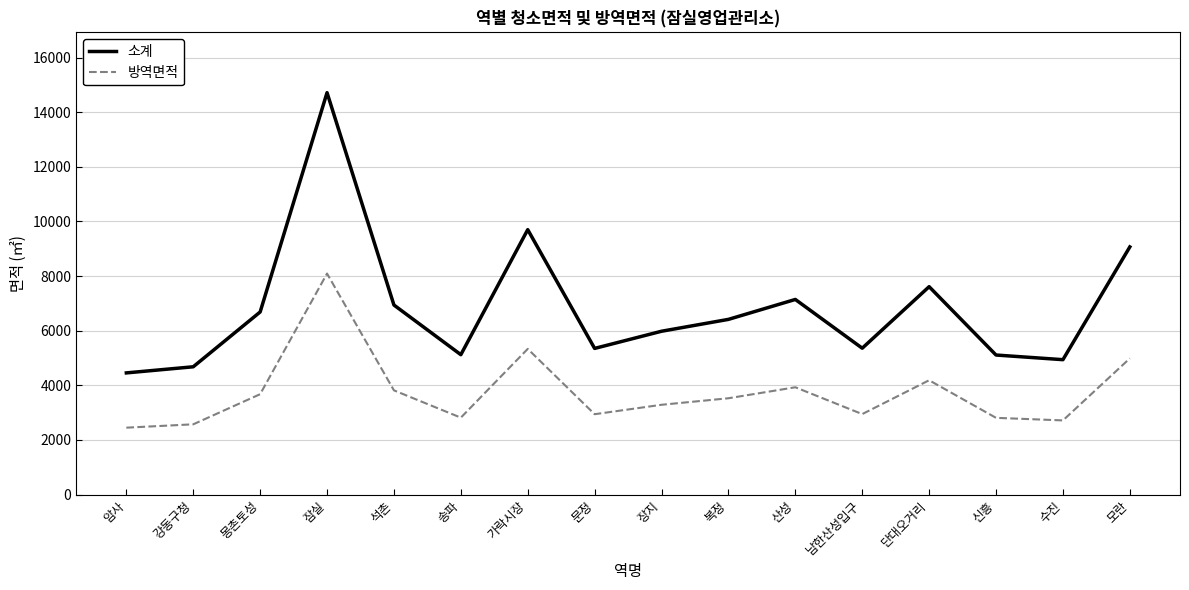

Does the chart display data point markers on the line(s)?

No